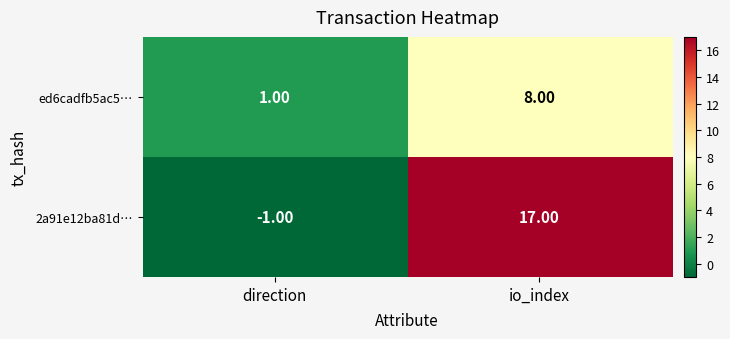

At which label is ed6cadfb5ac5… closest to 4?

direction